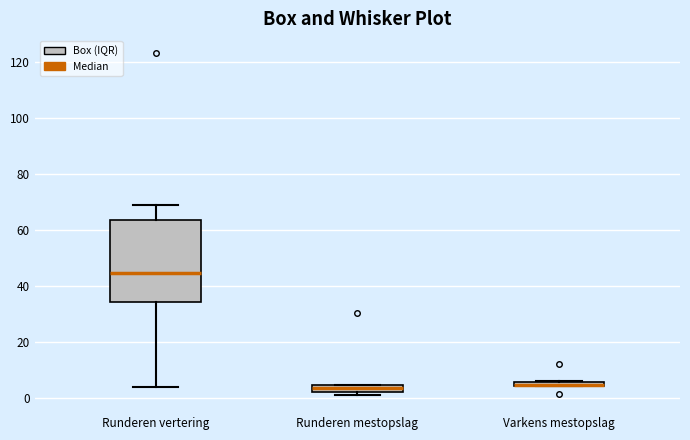

Comparing the boxes themselves (not the whiskers), which one is the tallest?

Runderen vertering